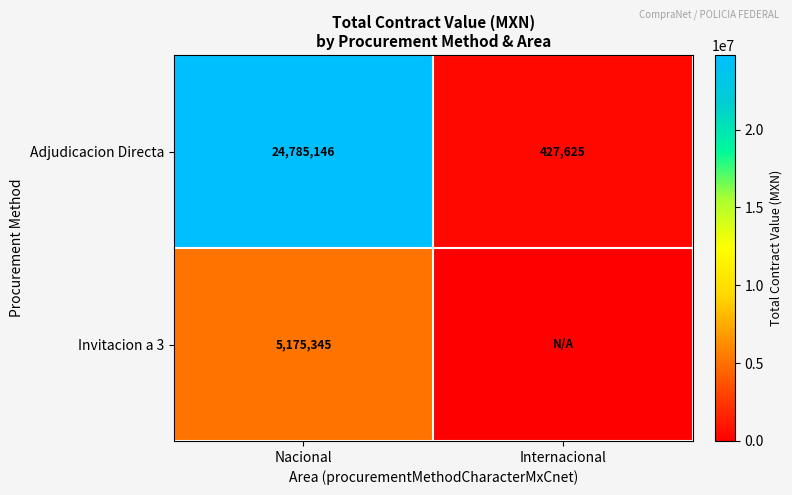

What is the average value of the Adjudicacion Directa series?

12606386